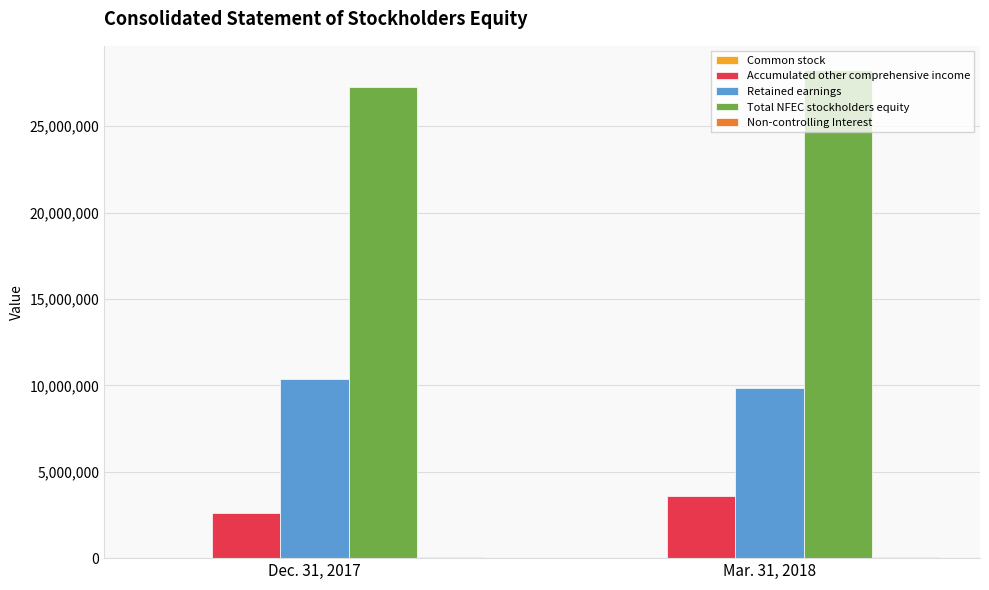

The value of Total NFEC stockholders equity at Dec. 31, 2017 is 27247768. True or false?

True